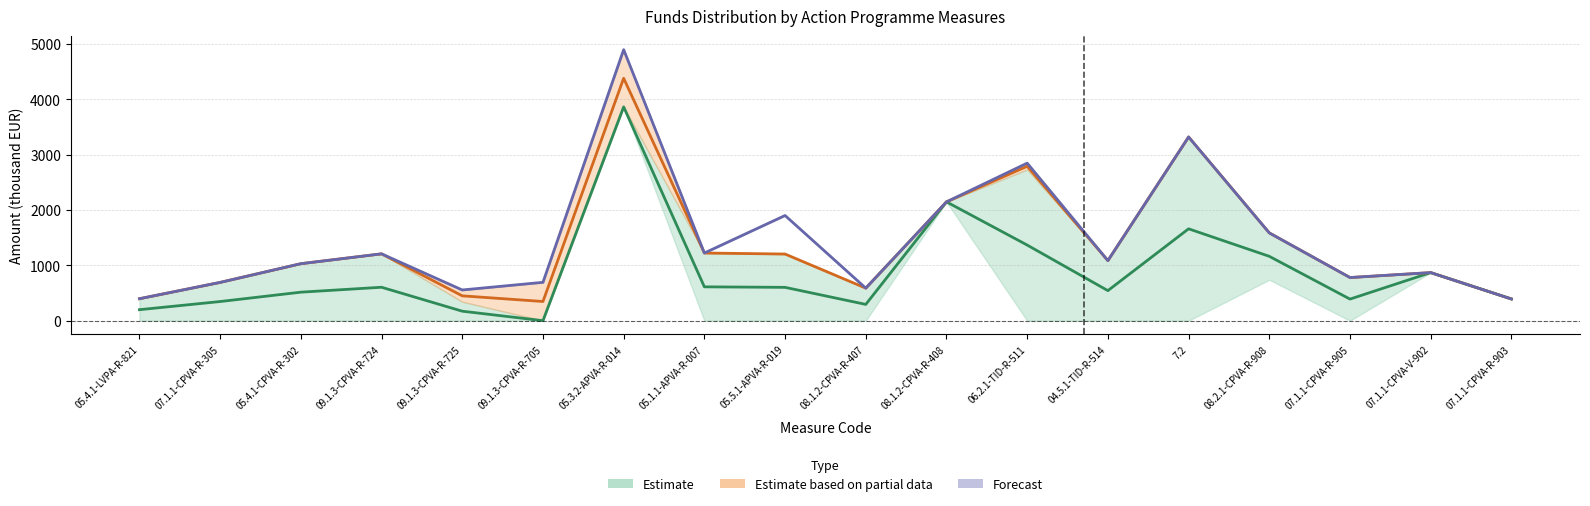

At how many categories does at least one series exceed 3850?

1